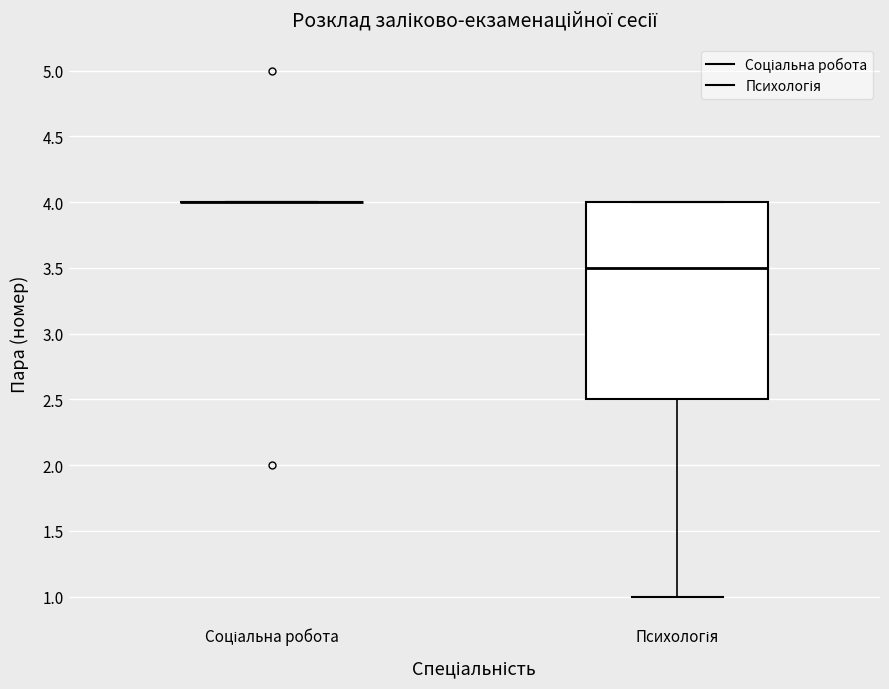

Where is the upper edge of the box for Психологія on the y-axis? The values are not printed on the chart, so give them approximately, as read against the axis.

4.0